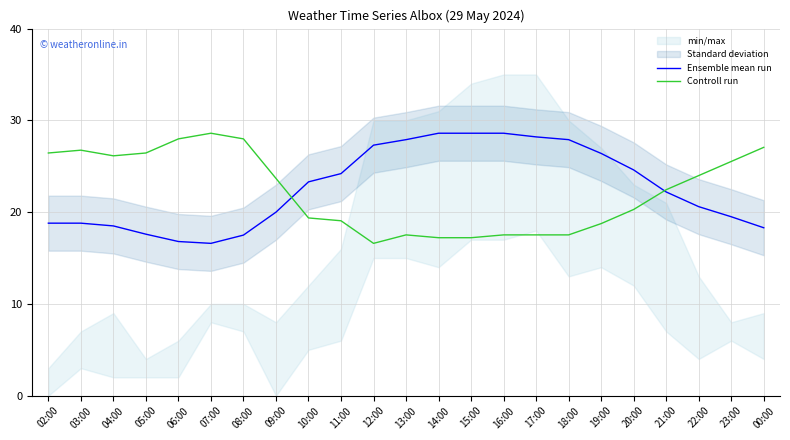

What position from the right is 11:00?

14